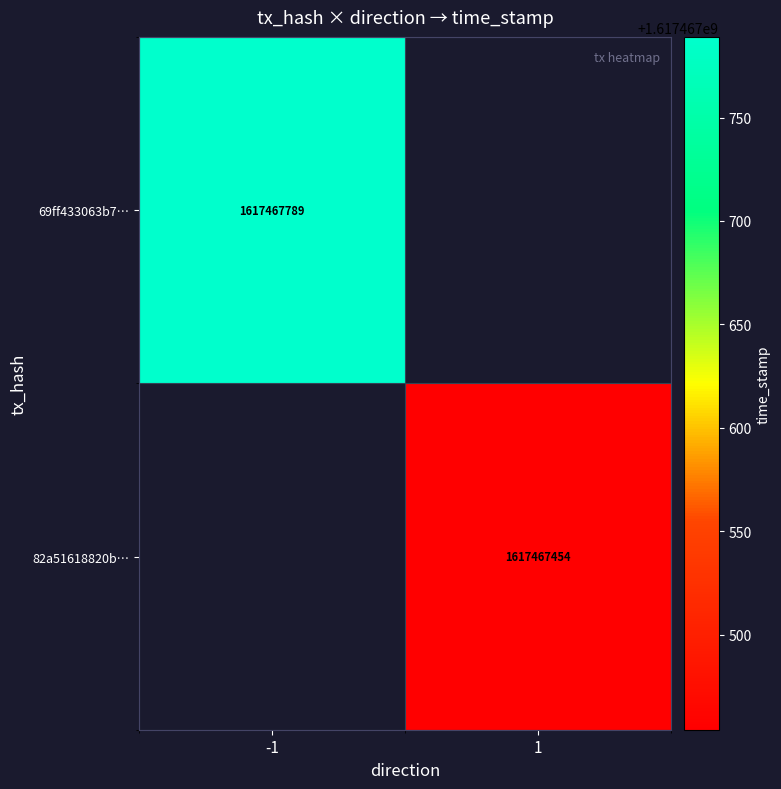

Reading left to right, extract all data points from this chart.

69ff433063b7947e7c7bfef969840365b53c509: -1	1617467789
82a51618820b776ad1004e9517084a77ae476cd: 1	1617467454